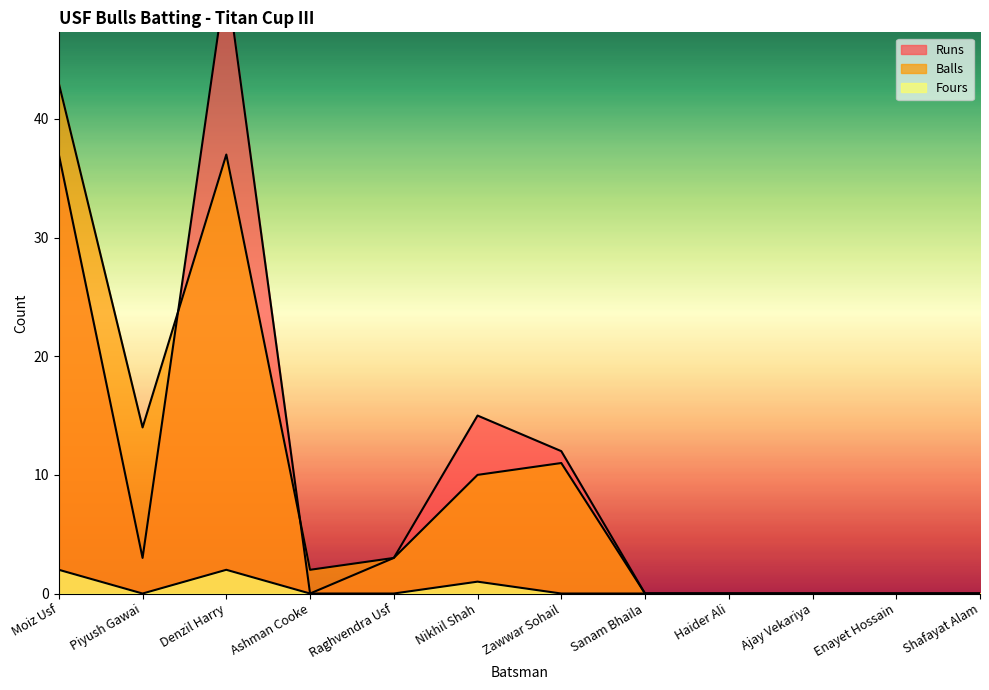

At how many categories does at least one series exceed 20?

2